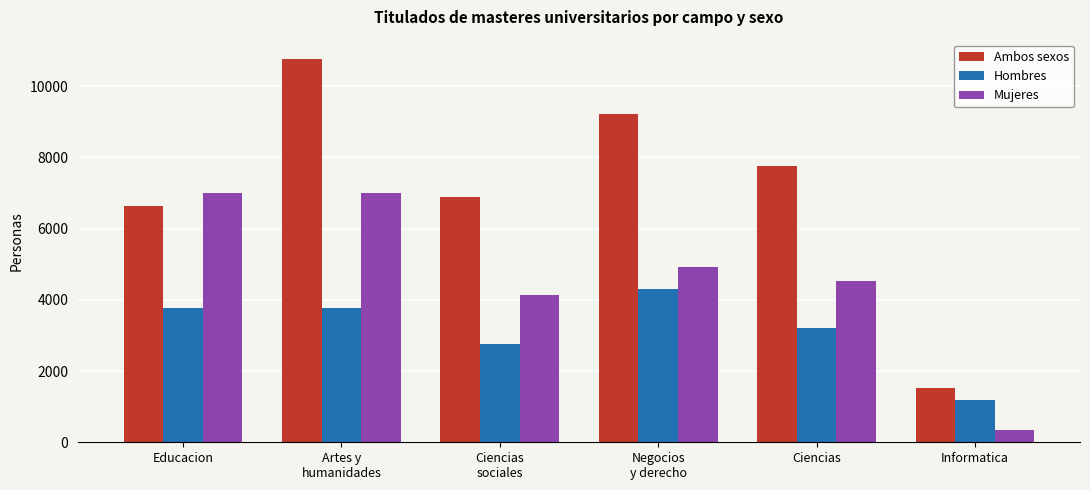

Reading left to right, list all the values displayed in this chart.

Ambos sexos: Educacion=6636	Artes y
humanidades=10764	Ciencias
sociales=6881	Negocios
y derecho=9219	Ciencias=7758	Informatica=1536
Hombres: Educacion=3779	Artes y
humanidades=3779	Ciencias
sociales=2746	Negocios
y derecho=4295	Ciencias=3218	Informatica=1182
Mujeres: Educacion=6985	Artes y
humanidades=6985	Ciencias
sociales=4135	Negocios
y derecho=4924	Ciencias=4540	Informatica=353